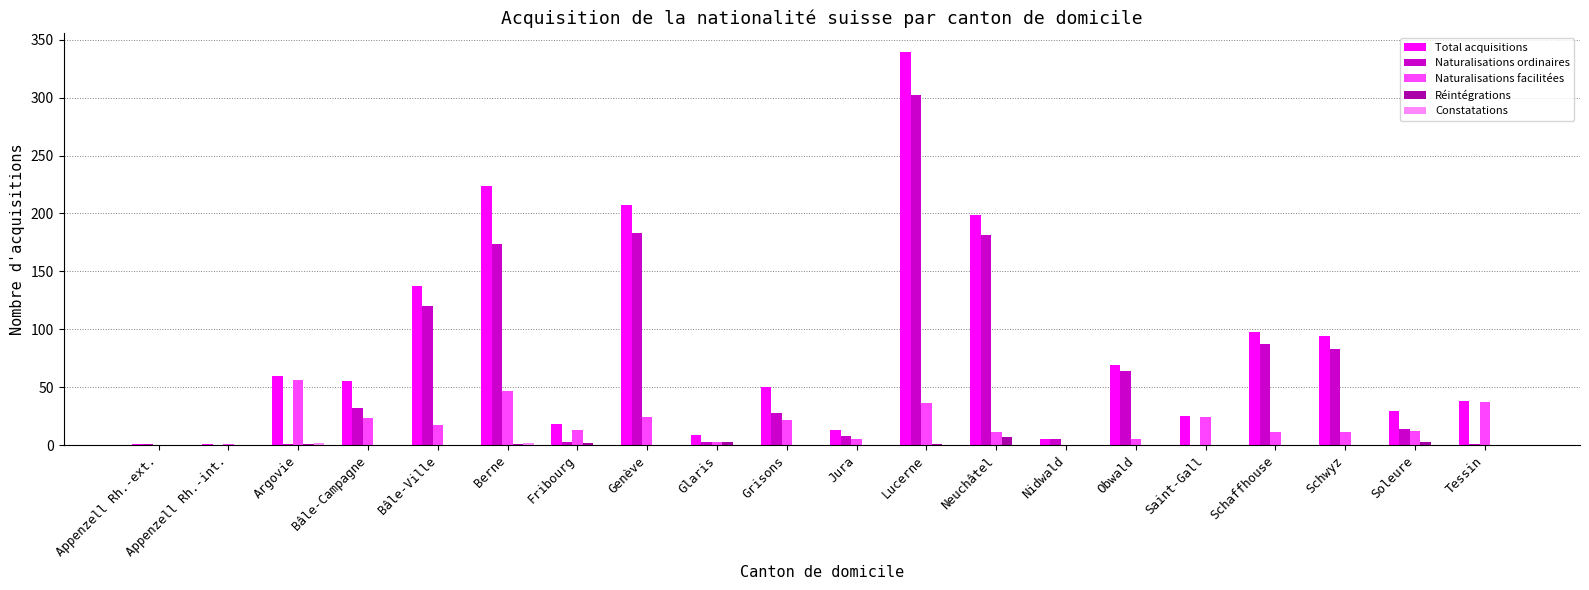

What is the maximum value shown in the chart?

339